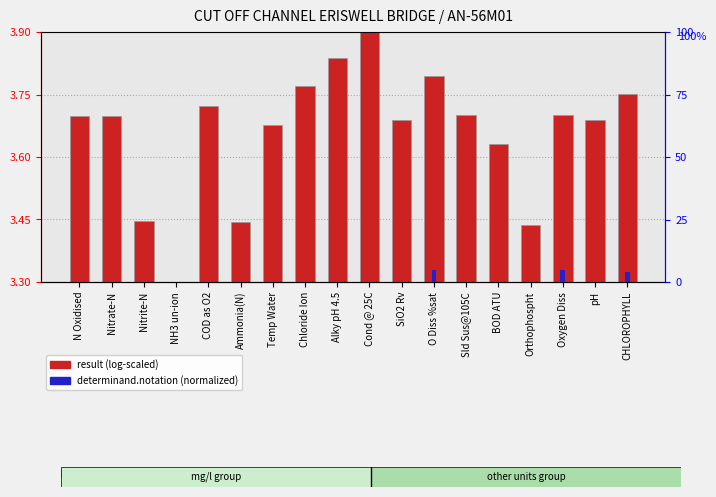

True or false: determinand.notation (normalized) has a value of 0.1 at Chloride Ion.

False